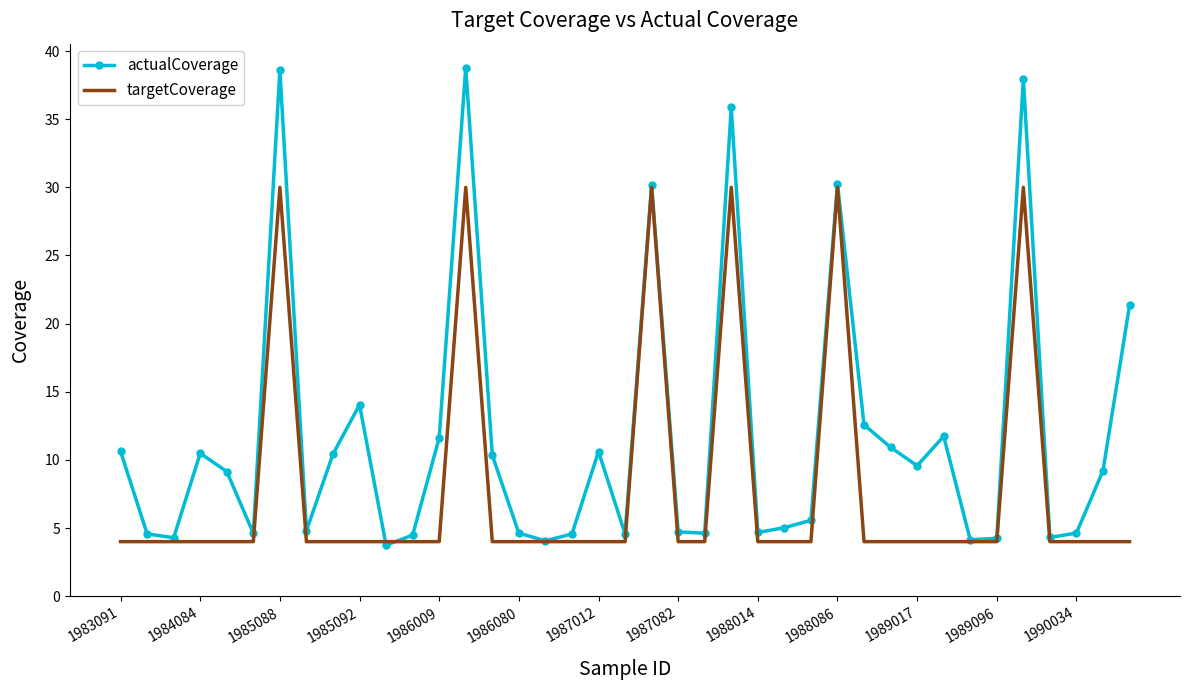

Which series has the largest range (max minus min)?

actualCoverage